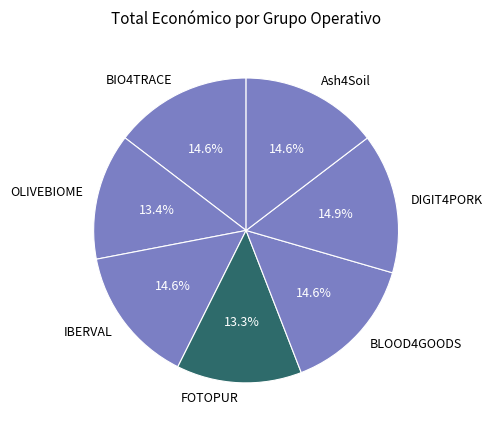

Is FOTOPUR the majority of the pie?

No